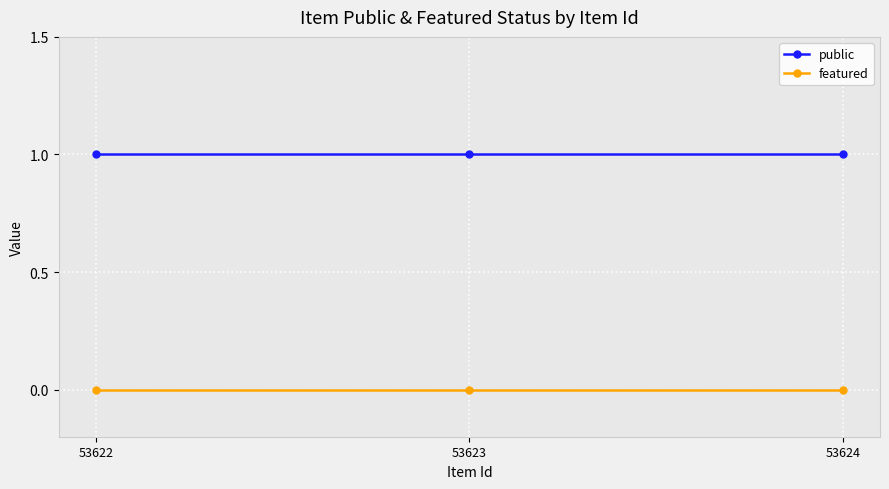

Reading left to right, extract all data points from this chart.

public: 53622=1	53623=1	53624=1
featured: 53622=0	53623=0	53624=0